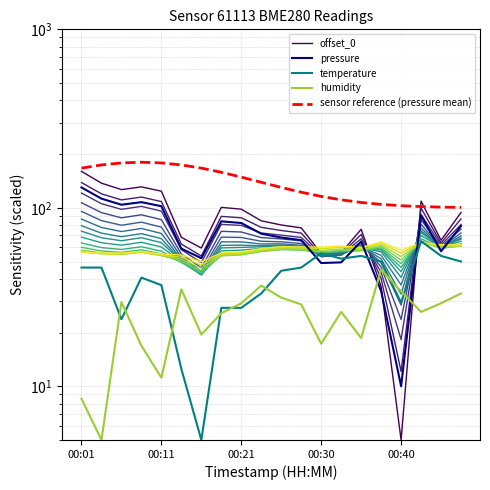

Is this an area chart (filled region under the line)?

No